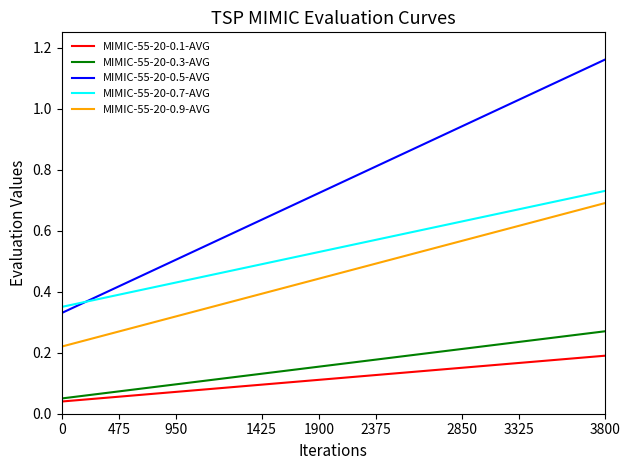

True or false: MIMIC-55-20-0.5-AVG and MIMIC-55-20-0.9-AVG cross at least once.

False